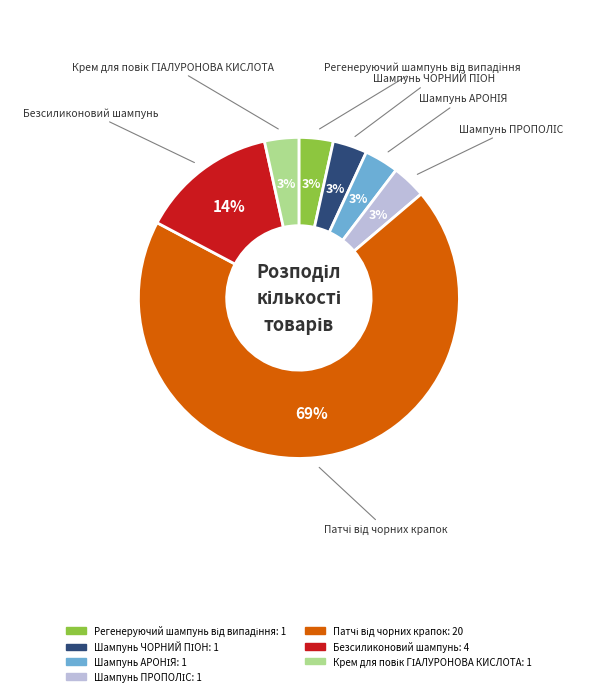

Does any single category account for the majority?

Yes